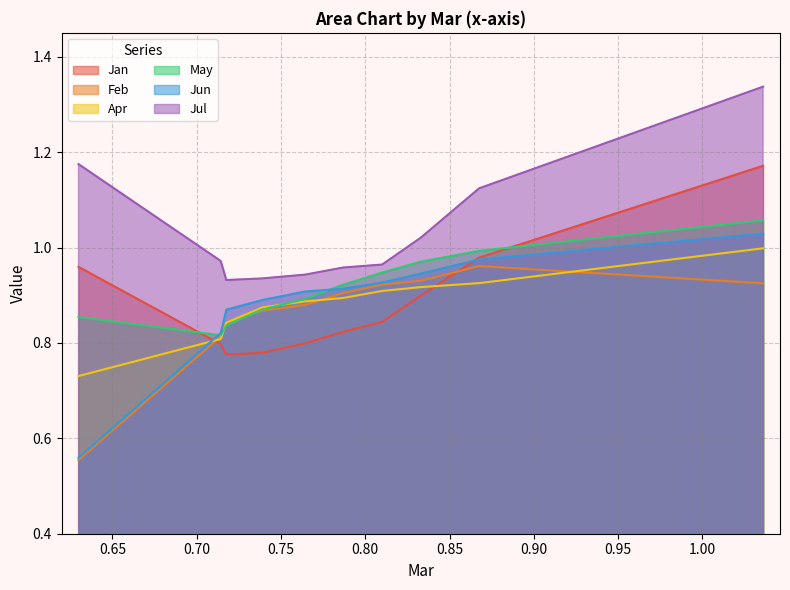

Which series has the largest total across all categories?

Jul